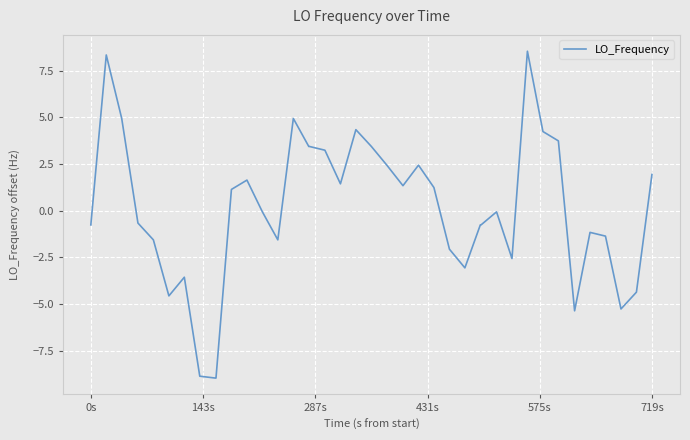

What is the greatest value displayed?

8.5